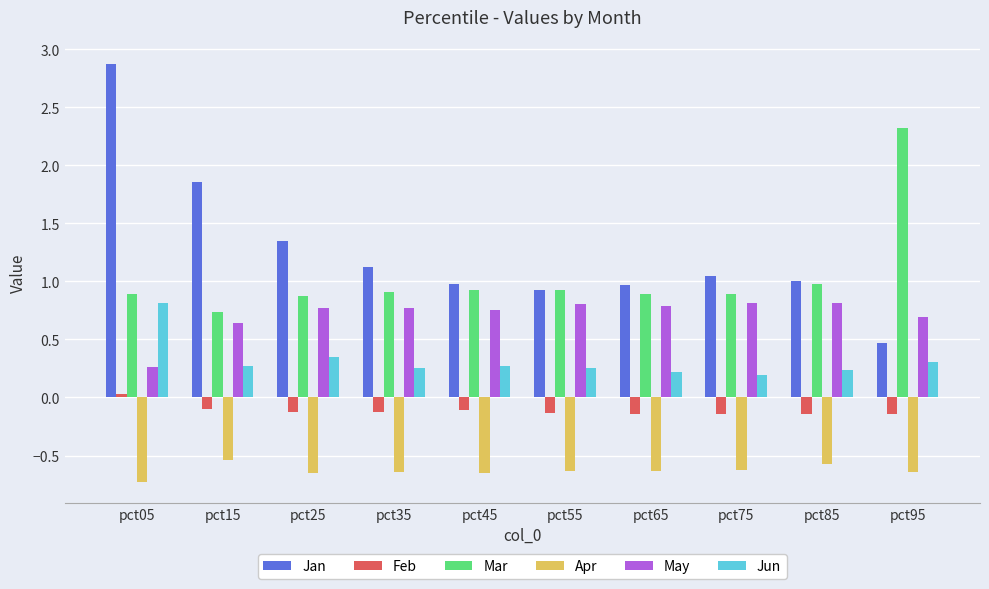

At which label does Jan reach its peak?

pct05